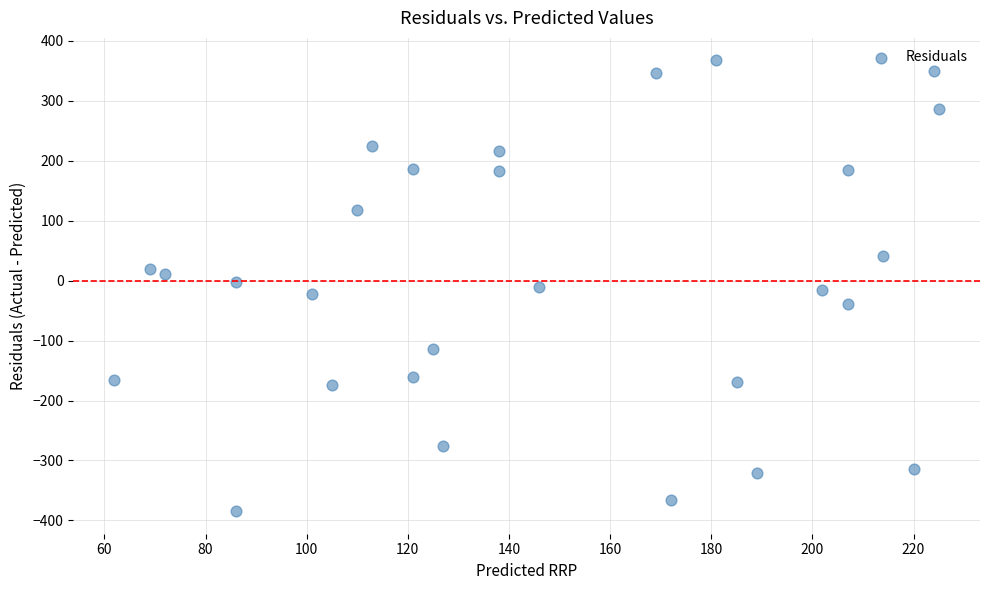

What is the range of X values (max minus min)?

163.0